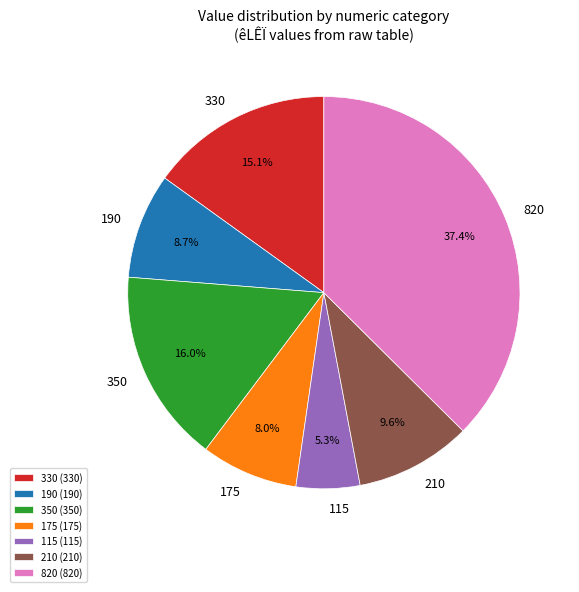

Rank the categories by value from highest to lowest.

820 (820), 350 (350), 330 (330), 210 (210), 190 (190), 175 (175), 115 (115)